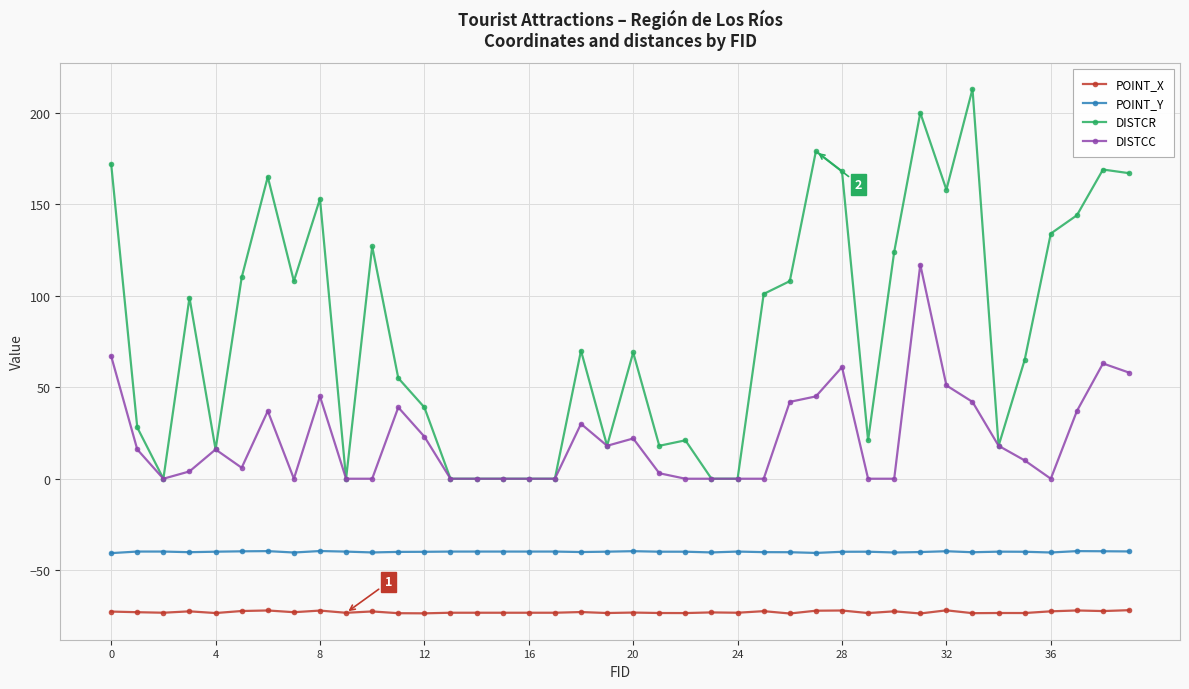

True or false: DISTCC has more than 2 interior local peaks.

True